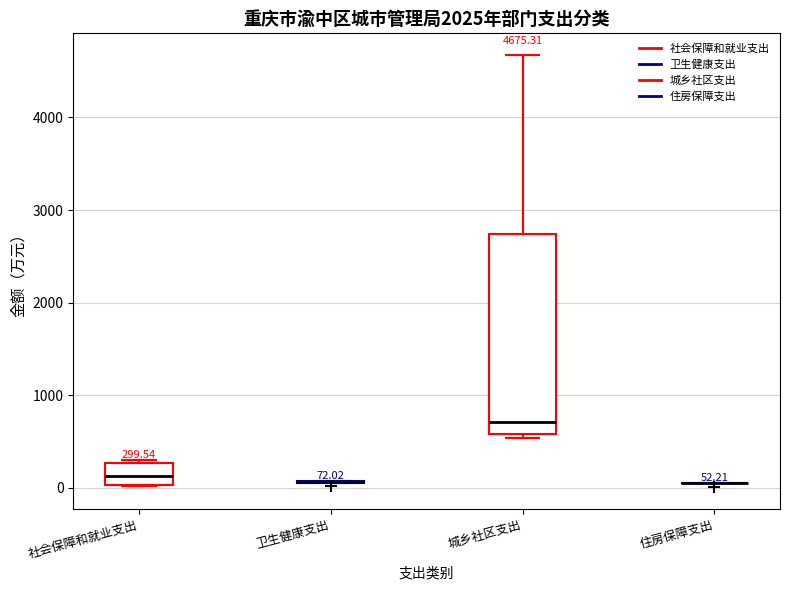

Which box is the tallest, from its lower edge to its upper edge?

城乡社区支出